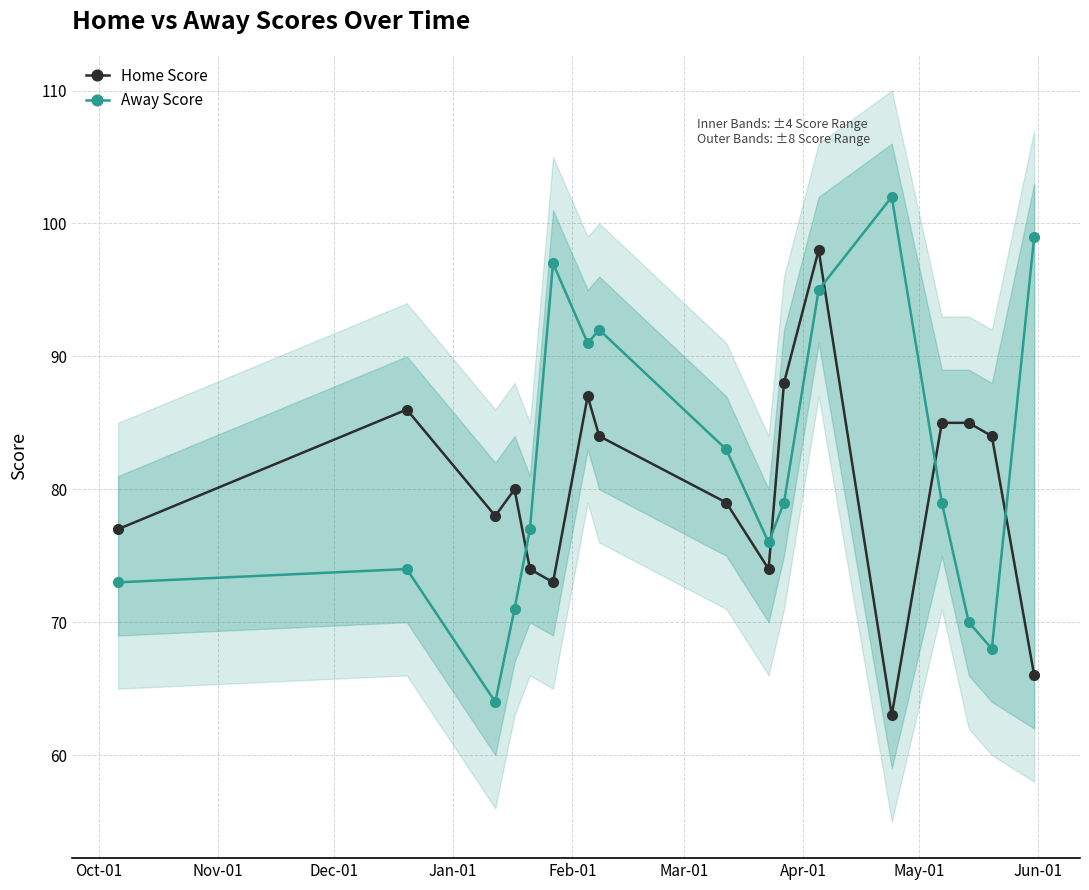

After their last crossing, which series has the higher values: Away Score or Home Score?

Away Score